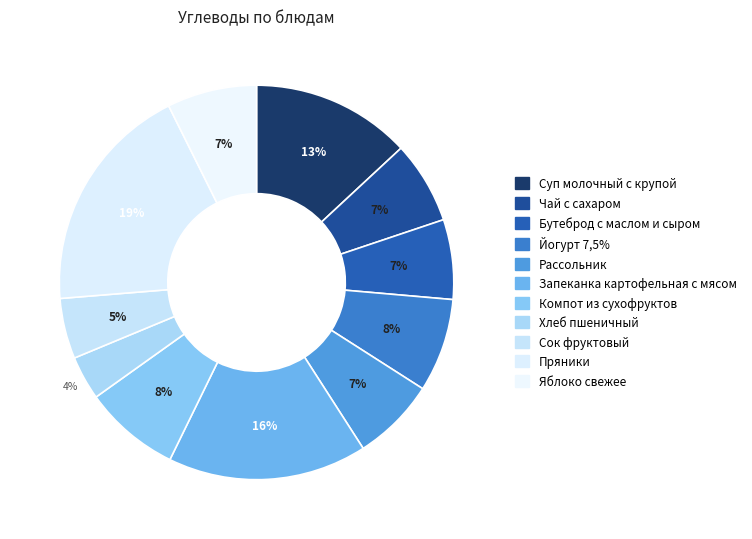

True or false: Рассольник accounts for 7% of the total.

True